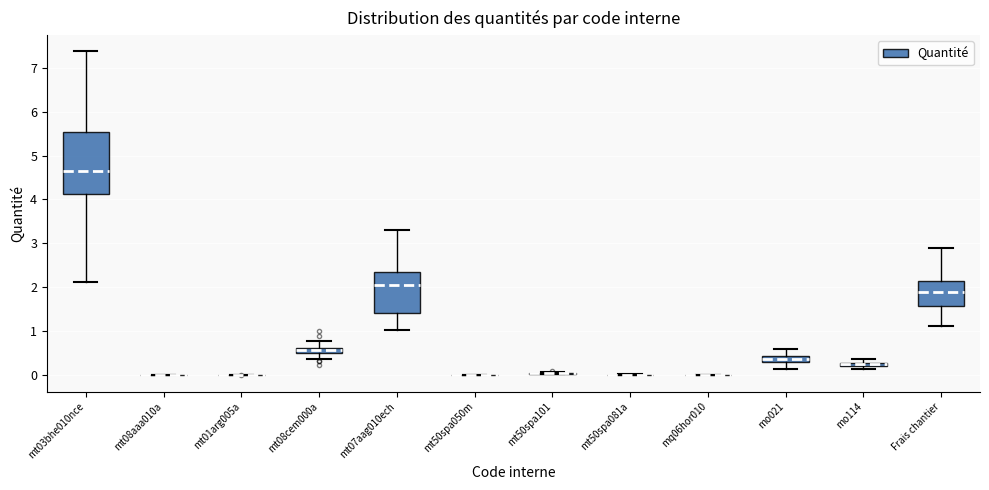

Where is the upper edge of the box for mt08cem000a on the y-axis? The values are not printed on the chart, so give them approximately, as read against the axis.

0.6